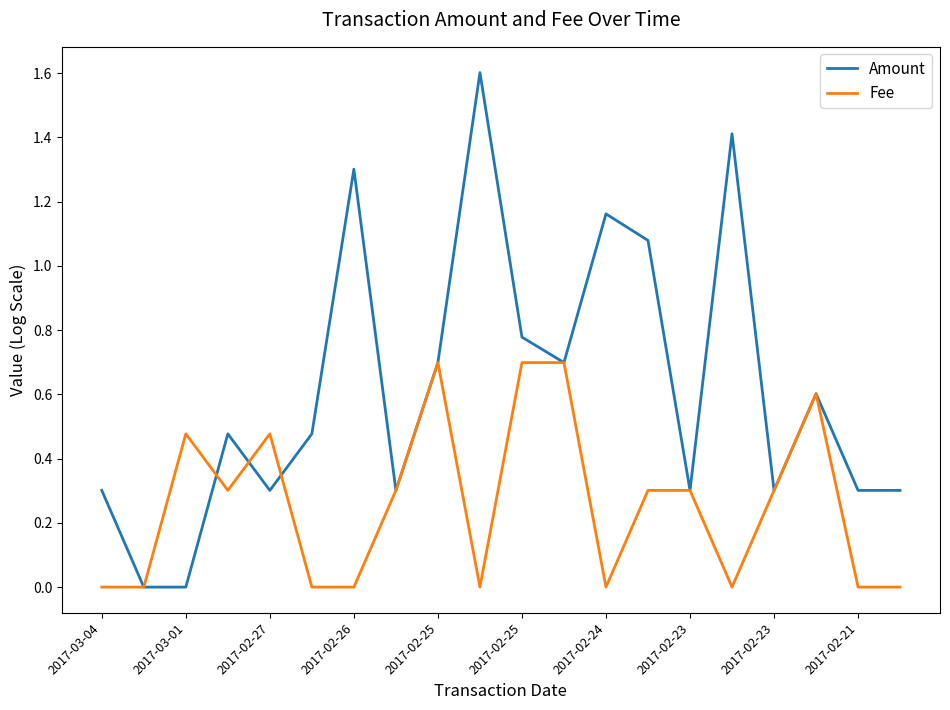

Which series has the largest total across all categories?

Amount